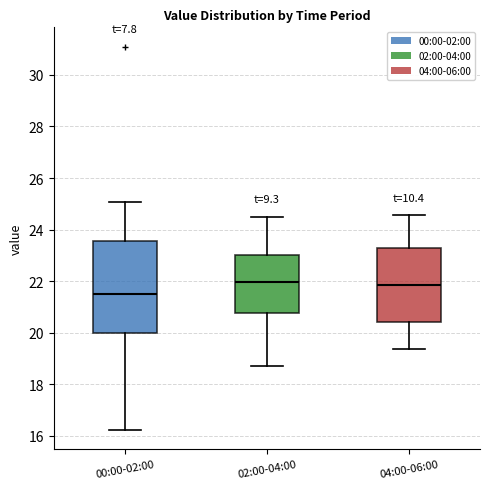

Where is the lower edge of the box for 00:00-02:00 on the y-axis? The values are not printed on the chart, so give them approximately, as read against the axis.

20.0